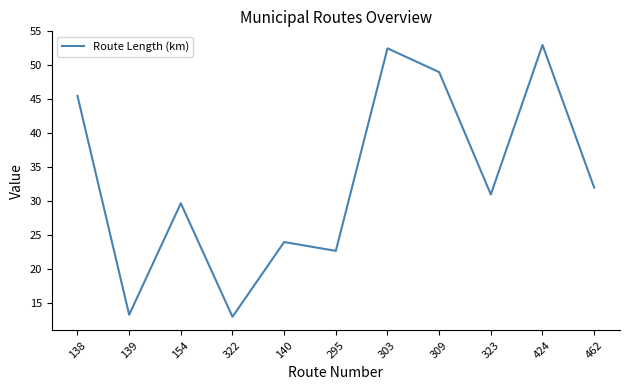

Which has a higher value, 139 or 309?

309